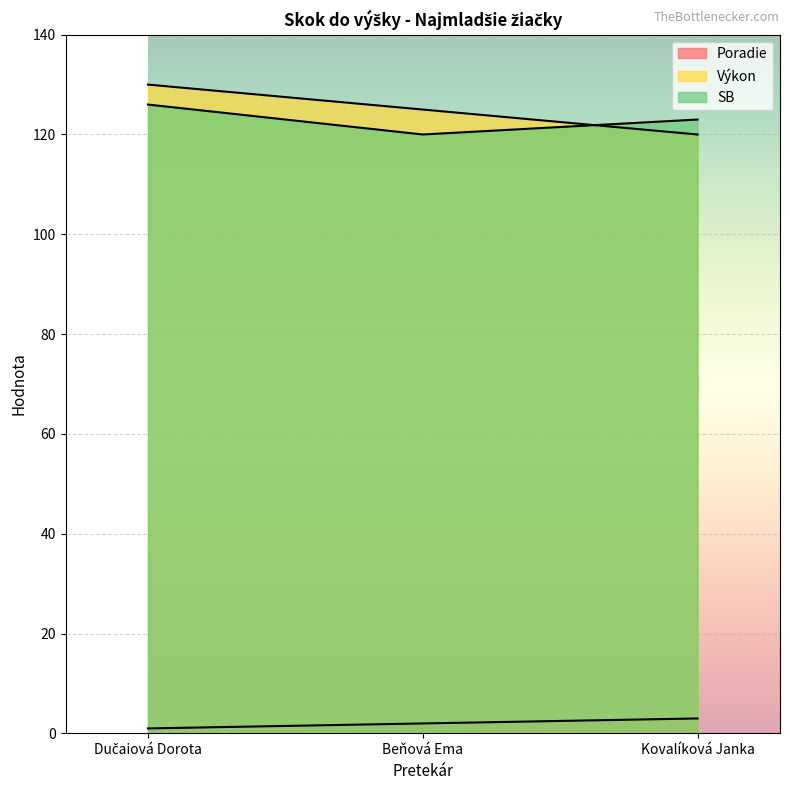

What is the value of the Poradie point at the 1st from the left?

1